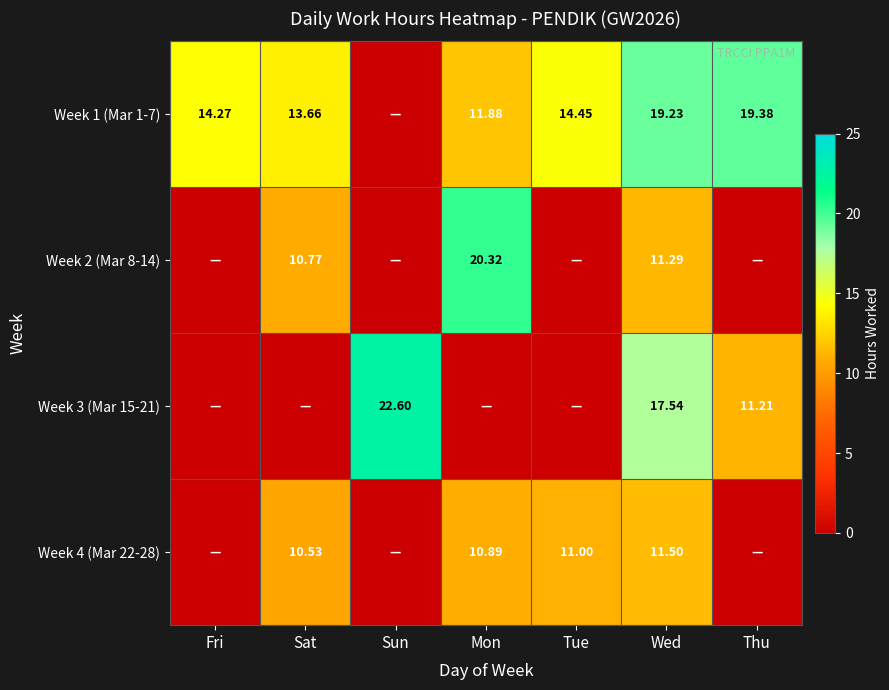

How many values in the Week 4 (Mar 22-28) series exceed 10?

4